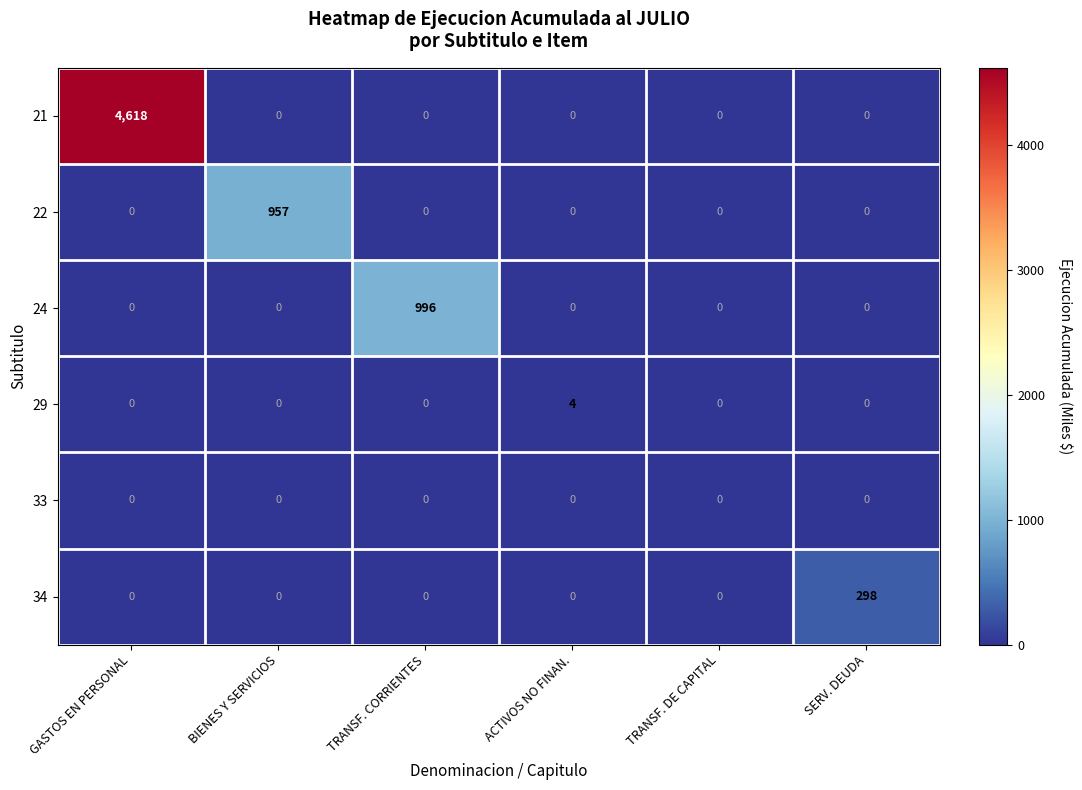

Count the 29 values in the range 0 to 1.

5